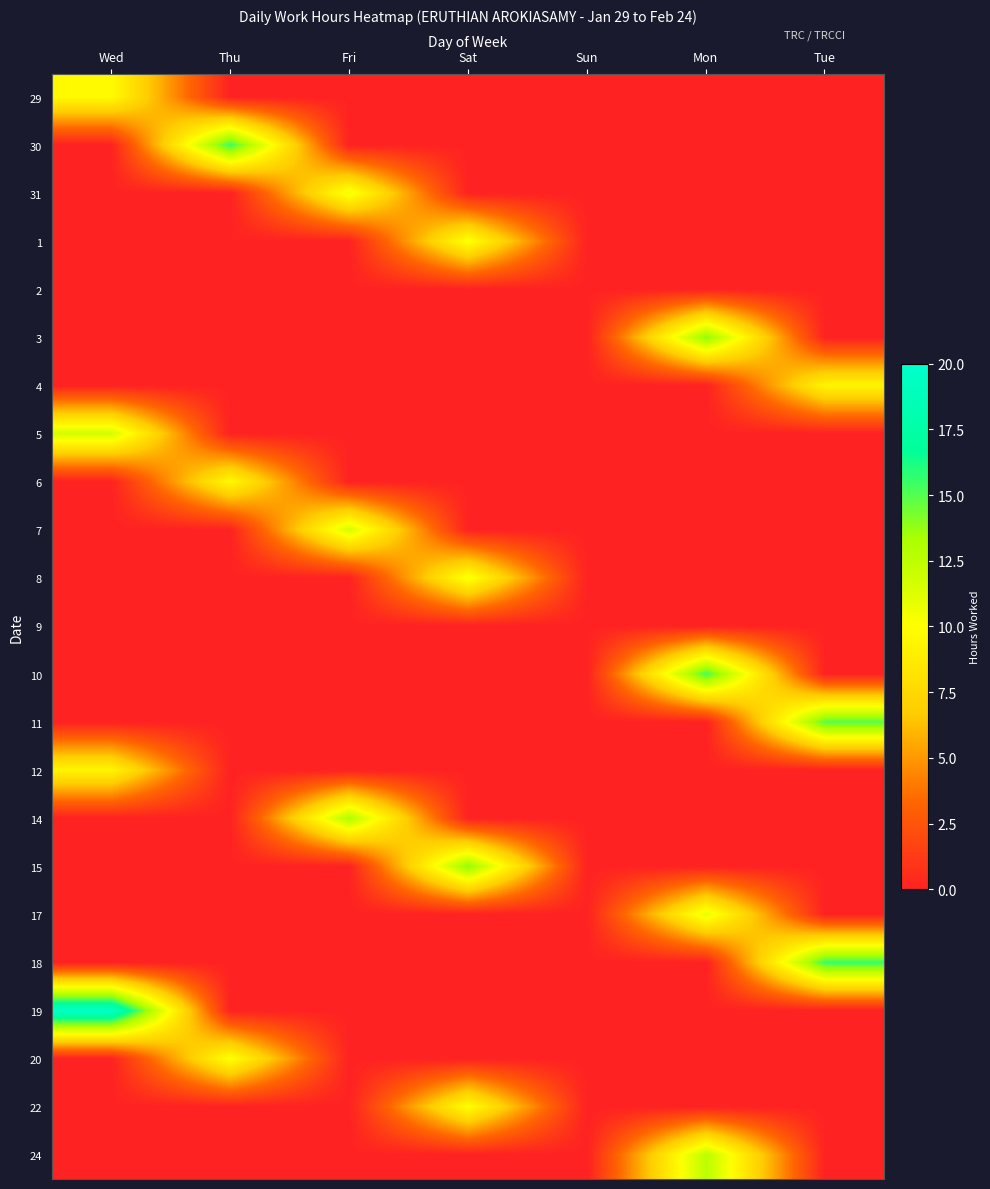

Reading left to right, list all the values displayed in this chart.

29: Wed=9.8	Thu=0.0	Fri=0.0	Sat=0.0	Sun=0.0	Mon=0.0	Tue=0.0
30: Wed=0.0	Thu=15.5	Fri=0.0	Sat=0.0	Sun=0.0	Mon=0.0	Tue=0.0
31: Wed=0.0	Thu=0.0	Fri=10.6	Sat=0.0	Sun=0.0	Mon=0.0	Tue=0.0
1: Wed=0.0	Thu=0.0	Fri=0.0	Sat=10.3	Sun=0.0	Mon=0.0	Tue=0.0
2: Wed=0.0	Thu=0.0	Fri=0.0	Sat=0.0	Sun=0.0	Mon=0.0	Tue=0.0
3: Wed=0.0	Thu=0.0	Fri=0.0	Sat=0.0	Sun=0.0	Mon=13.9	Tue=0.0
4: Wed=0.0	Thu=0.0	Fri=0.0	Sat=0.0	Sun=0.0	Mon=0.0	Tue=9.4
5: Wed=11.8	Thu=0.0	Fri=0.0	Sat=0.0	Sun=0.0	Mon=0.0	Tue=0.0
6: Wed=0.0	Thu=9.7	Fri=0.0	Sat=0.0	Sun=0.0	Mon=0.0	Tue=0.0
7: Wed=0.0	Thu=0.0	Fri=11.7	Sat=0.0	Sun=0.0	Mon=0.0	Tue=0.0
8: Wed=0.0	Thu=0.0	Fri=0.0	Sat=10.4	Sun=0.0	Mon=0.0	Tue=0.0
9: Wed=0.0	Thu=0.0	Fri=0.0	Sat=0.0	Sun=0.0	Mon=0.0	Tue=0.0
10: Wed=0.0	Thu=0.0	Fri=0.0	Sat=0.0	Sun=0.0	Mon=15.3	Tue=0.0
11: Wed=0.0	Thu=0.0	Fri=0.0	Sat=0.0	Sun=0.0	Mon=0.0	Tue=14.9
12: Wed=9.4	Thu=0.0	Fri=0.0	Sat=0.0	Sun=0.0	Mon=0.0	Tue=0.0
14: Wed=0.0	Thu=0.0	Fri=13.1	Sat=0.0	Sun=0.0	Mon=0.0	Tue=0.0
15: Wed=0.0	Thu=0.0	Fri=0.0	Sat=13.9	Sun=0.0	Mon=0.0	Tue=0.0
17: Wed=0.0	Thu=0.0	Fri=0.0	Sat=0.0	Sun=0.0	Mon=11.0	Tue=0.0
18: Wed=0.0	Thu=0.0	Fri=0.0	Sat=0.0	Sun=0.0	Mon=0.0	Tue=15.5
19: Wed=19.6	Thu=0.0	Fri=0.0	Sat=0.0	Sun=0.0	Mon=0.0	Tue=0.0
20: Wed=0.0	Thu=10.1	Fri=0.0	Sat=0.0	Sun=0.0	Mon=0.0	Tue=0.0
22: Wed=0.0	Thu=0.0	Fri=0.0	Sat=10.0	Sun=0.0	Mon=0.0	Tue=0.0
24: Wed=0.0	Thu=0.0	Fri=0.0	Sat=0.0	Sun=0.0	Mon=12.7	Tue=0.0